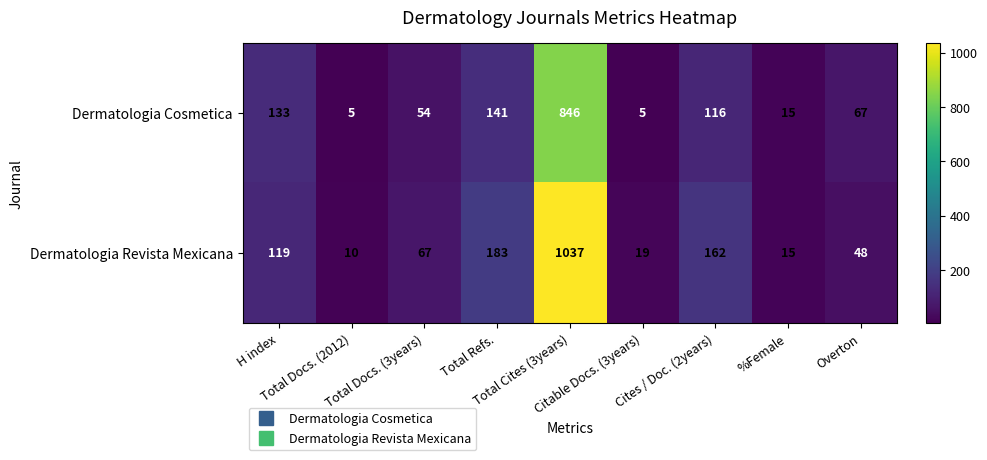

List the series in order of their overall mean, highest first.

Dermatologia Revista Mexicana, Dermatologia Cosmetica